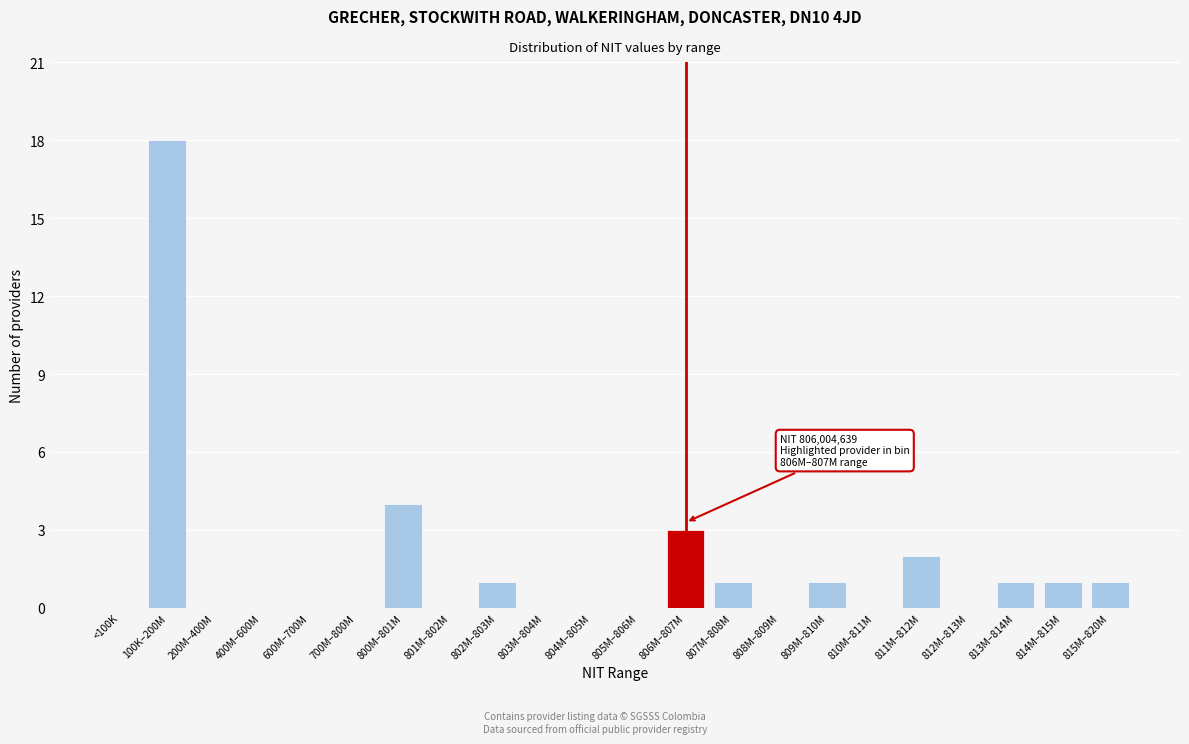

Reading left to right, extract all data points from this chart.

<100K=0	100K–200M=18	200M–400M=0	400M–600M=0	600M–700M=0	700M–800M=0	800M–801M=4	801M–802M=0	802M–803M=1	803M–804M=0	804M–805M=0	805M–806M=0	806M–807M=3	807M–808M=1	808M–809M=0	809M–810M=1	810M–811M=0	811M–812M=2	812M–813M=0	813M–814M=1	814M–815M=1	815M–820M=1